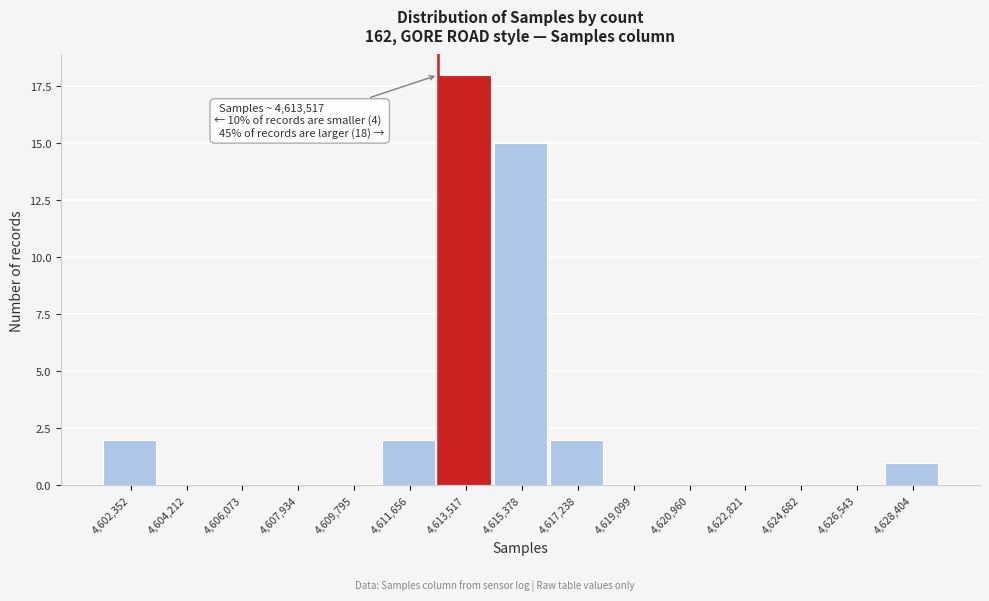

Reading right to left, list all the values displayed in this chart.

4,628,404=1	4,626,543=0	4,624,682=0	4,622,821=0	4,620,960=0	4,619,099=0	4,617,238=2	4,615,378=15	4,613,517=18	4,611,656=2	4,609,795=0	4,607,934=0	4,606,073=0	4,604,212=0	4,602,352=2